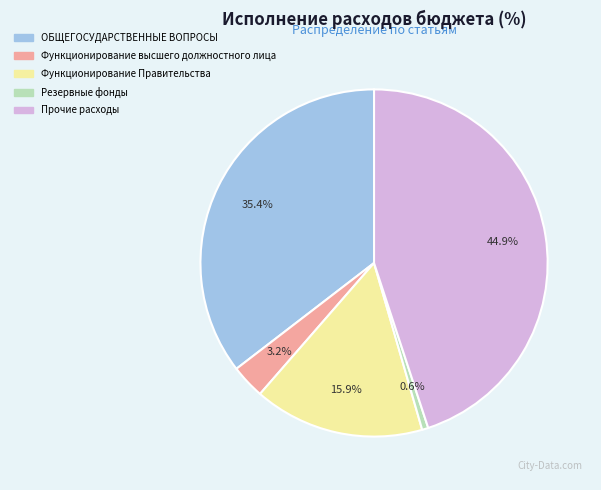

Does any single category account for the majority?

No